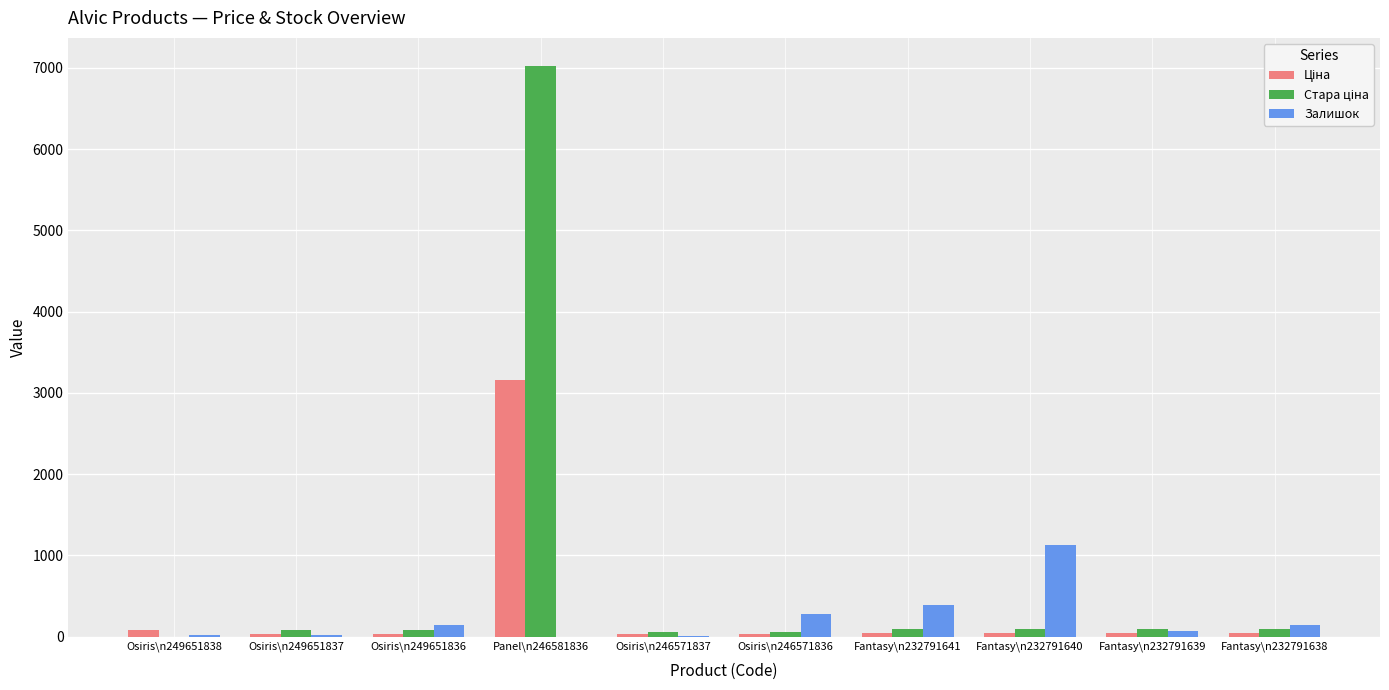

Which category has the highest value in the Залишок series?

Fantasy\n232791640